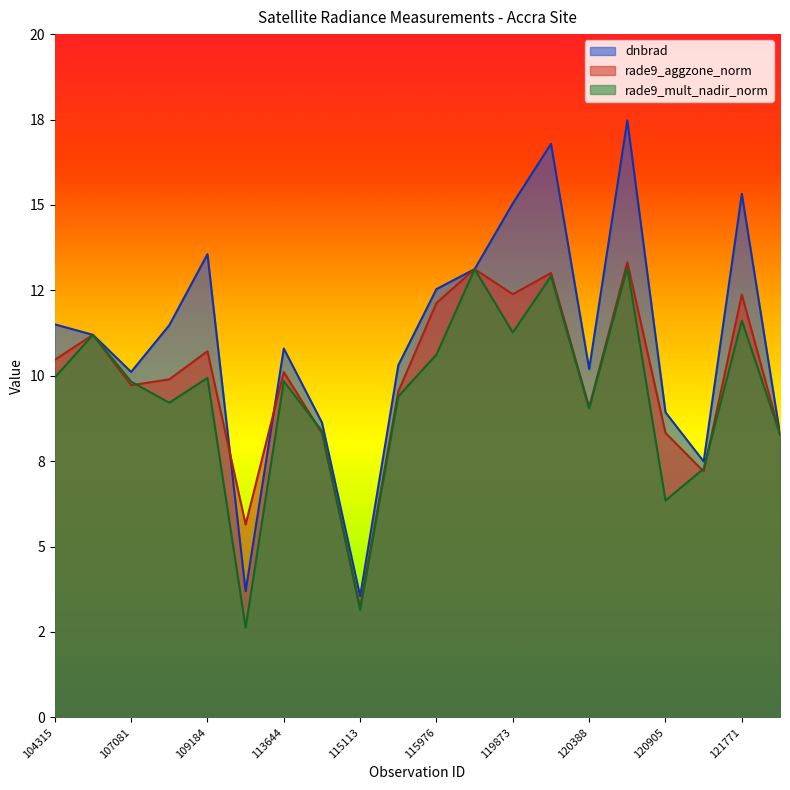

Is the value of rade9_mult_nadir_norm at 120041 greater than the value of dnbrad at 115113?

Yes